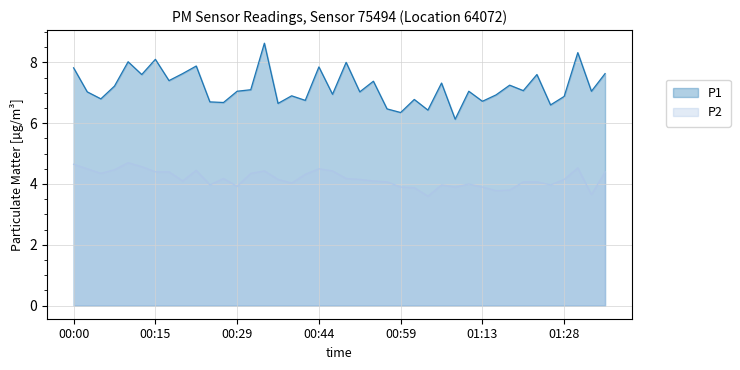

Reading left to right, transcribe all the data shown in this chart.

P1: 7.8	7.0	6.8	7.2	8.0	7.6	8.1	7.4	7.6	7.9	6.7	6.7	7.0	7.1	8.6	6.7	6.9	6.8	7.8	7.0	8.0	7.0	7.4	6.5	6.3	6.8	6.4	7.3	6.1	7.0	6.7	6.9	7.2	7.1	7.6	6.6	6.9	8.3	7.0	7.6
P2: 4.7	4.5	4.3	4.5	4.7	4.6	4.4	4.4	4.1	4.5	4.0	4.2	3.9	4.3	4.4	4.2	4.0	4.3	4.5	4.4	4.2	4.2	4.1	4.1	3.9	3.9	3.6	4.0	3.9	4.0	3.9	3.8	3.8	4.1	4.1	4.0	4.2	4.5	3.6	4.4